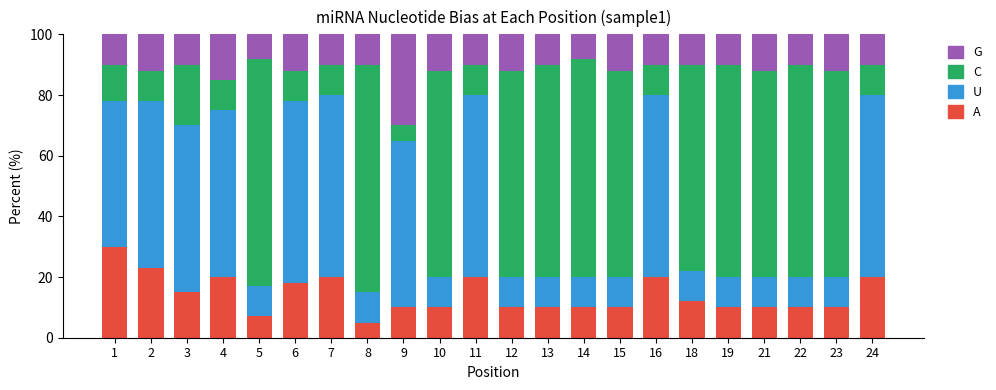

The value of A at 11 is 28.2. True or false?

False